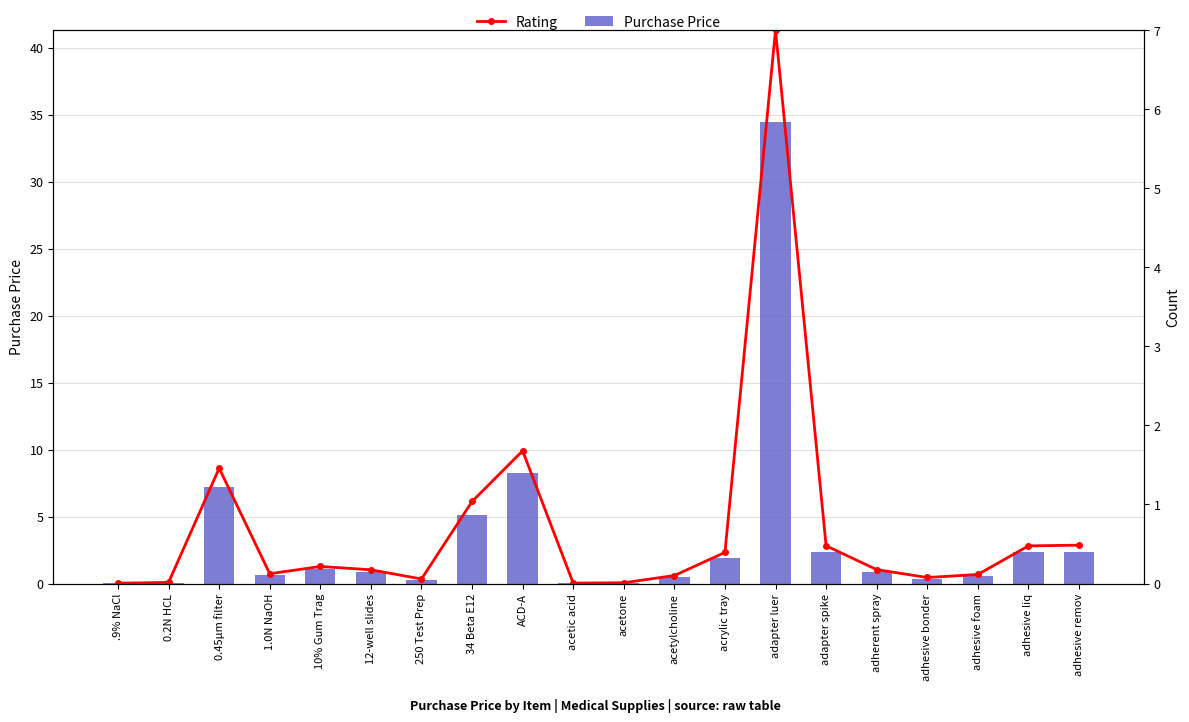

Which category has the lowest value in the Rating series?

.9% NaCl